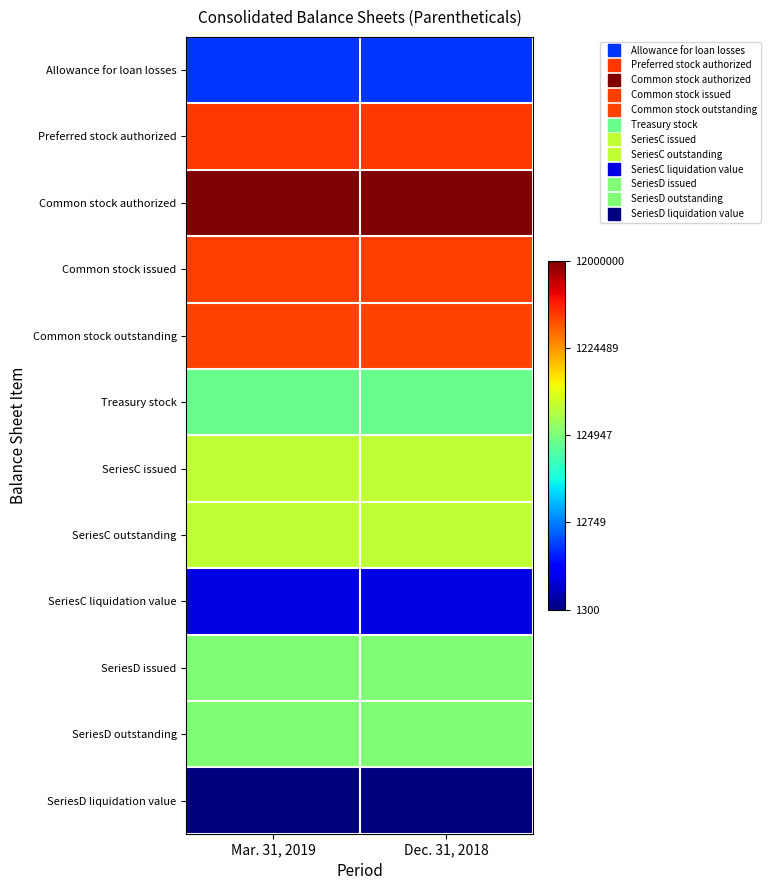

How many distinct data groups are displayed?

12